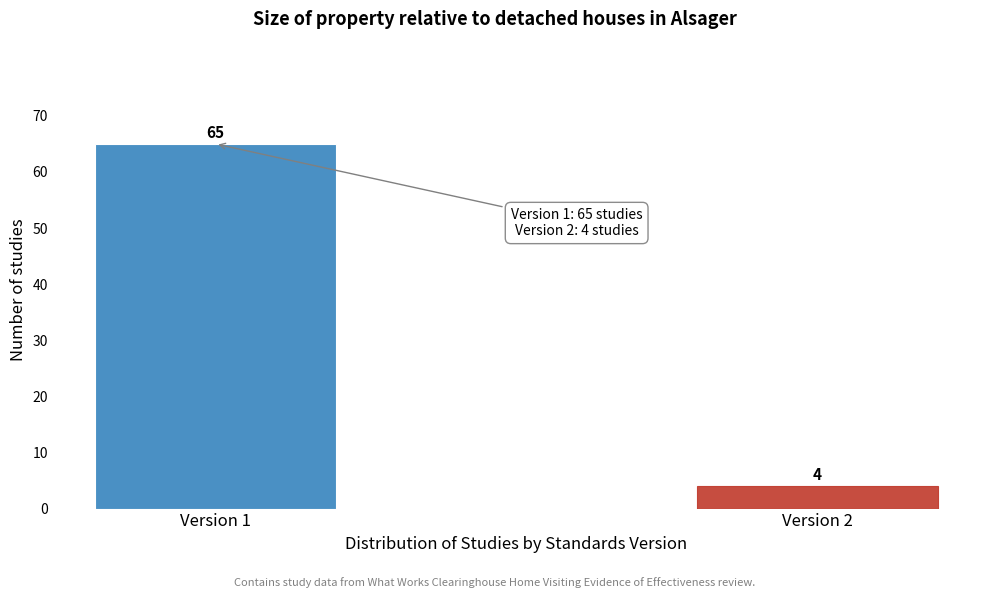

Reading left to right, transcribe all the data shown in this chart.

Version 1=65	Version 2=4